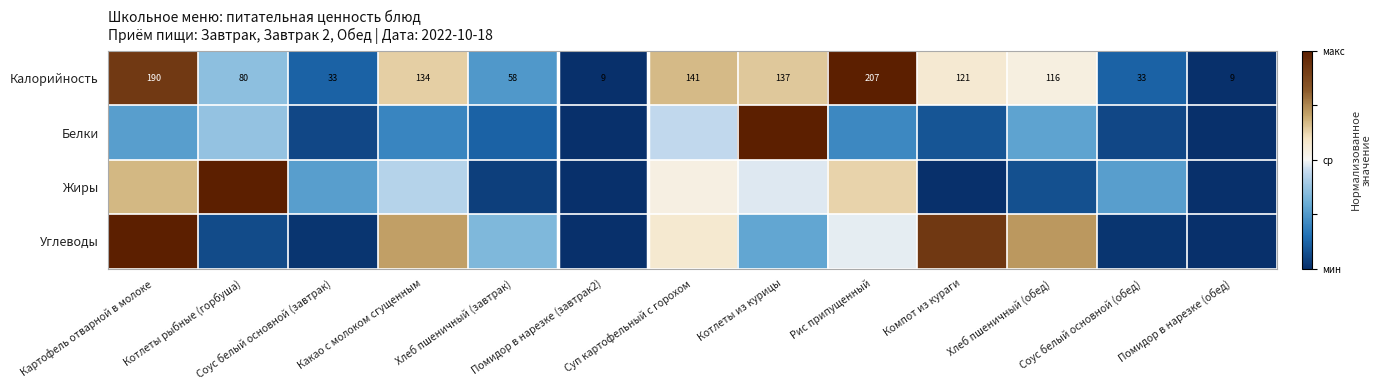

Between Котлеты из курицы and Рис припущенный, which series saw the biggest shift?

Белки